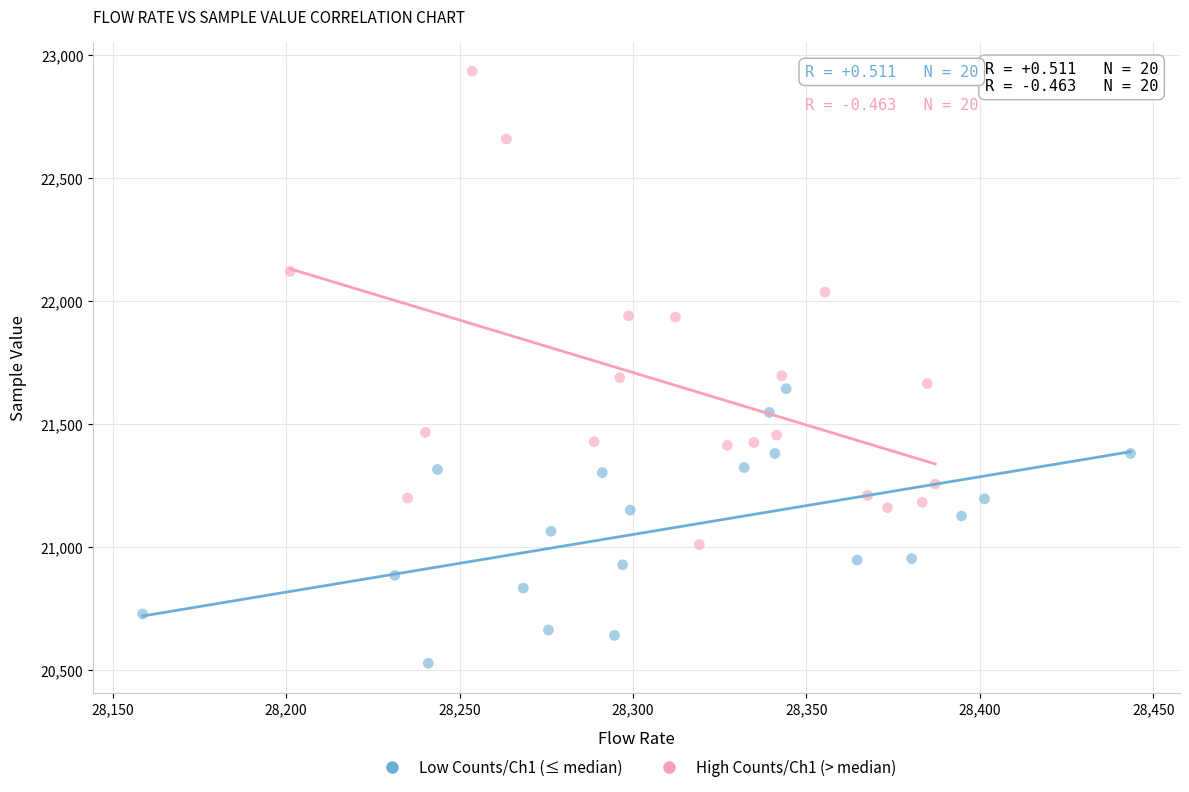

Which series contains the highest Y value?

High Counts/Ch1 (> median)